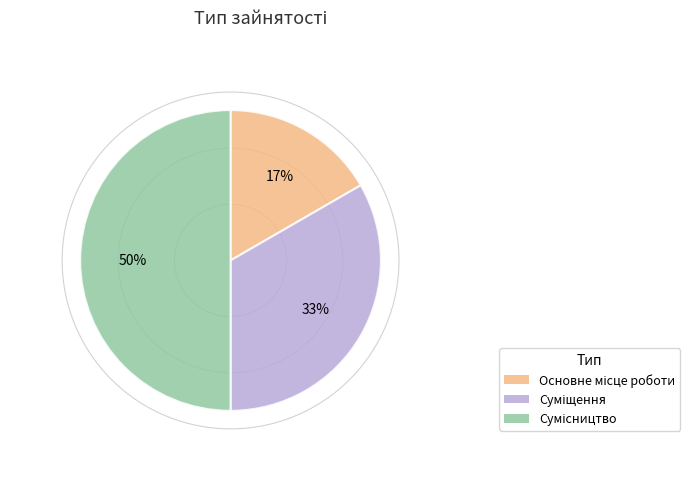

How many segments does this pie chart have?

3